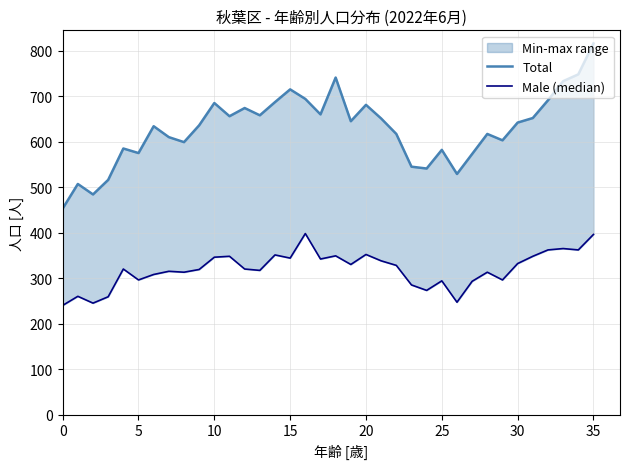

Reading right to left, extract all data points from this chart.

Total: 816	748	733	691	652	642	603	617	573	529	582	541	545	617	651	681	645	741	660	694	715	687	658	674	656	685	636	599	610	634	575	585	516	484	507	453
Male (median): 396	362	365	362	348	332	296	313	293	247	294	273	285	328	338	352	330	349	342	398	344	351	317	320	348	346	319	313	315	308	296	320	259	245	260	240